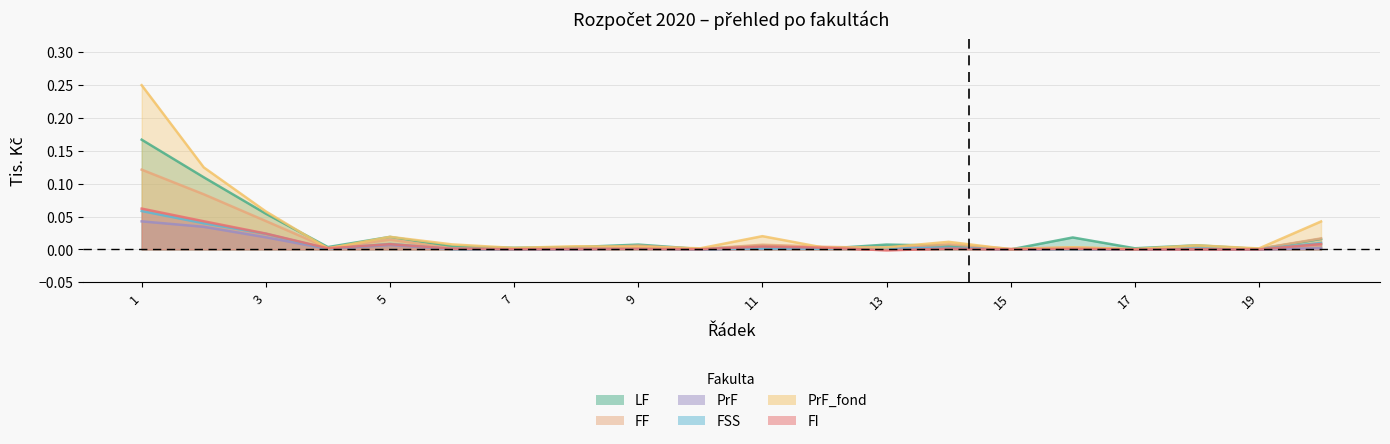

True or false: FF and FSS cross at least once.

False